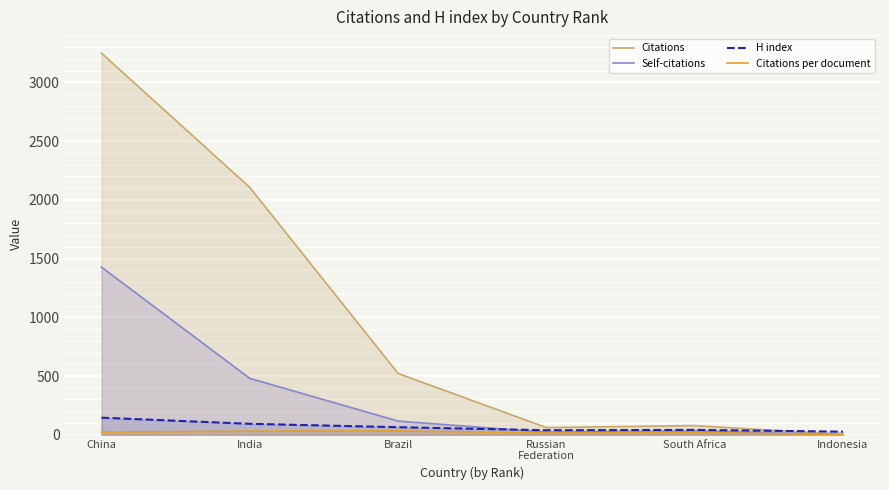

What is the label of the 1st point from the left?

China